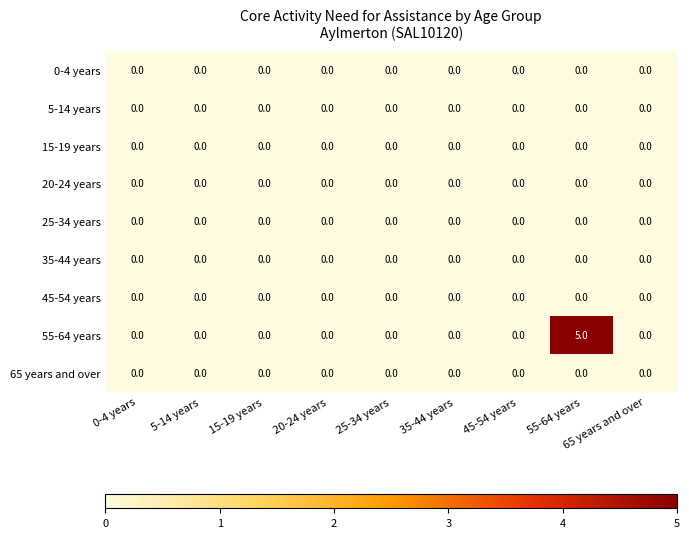

Which series has the largest range (max minus min)?

55-64 years